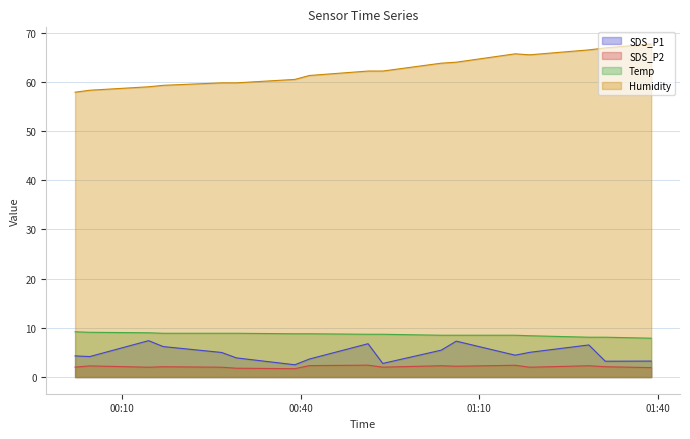

The value of SDS_P2 at 2021/04/28 00:39:00 is 1.7. True or false?

True